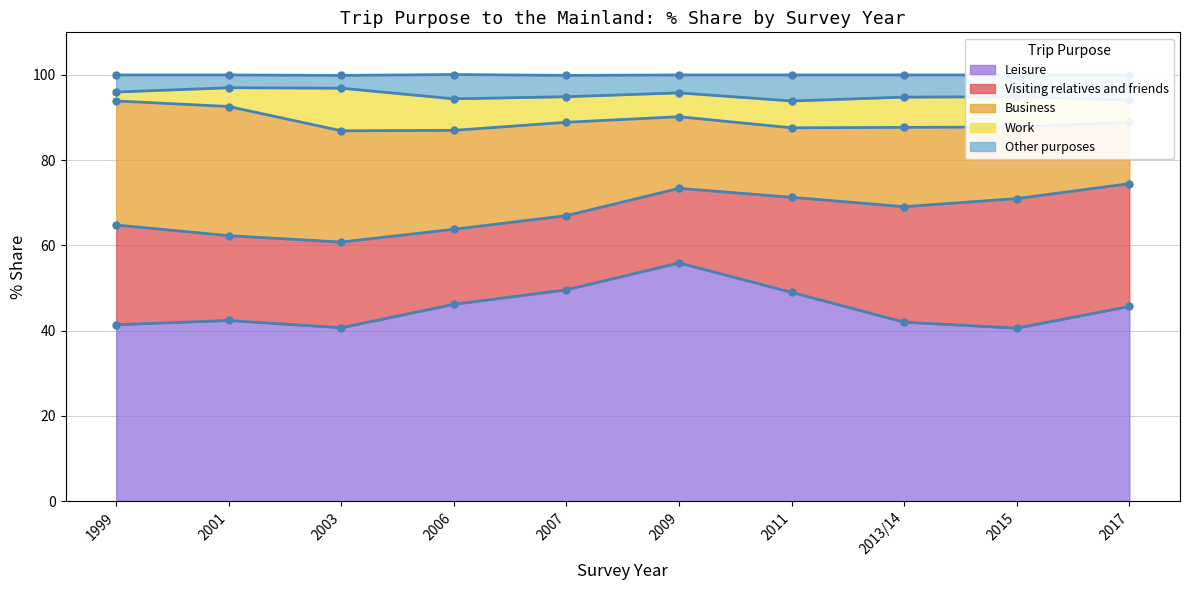

What position from the left is 2013/14?

8